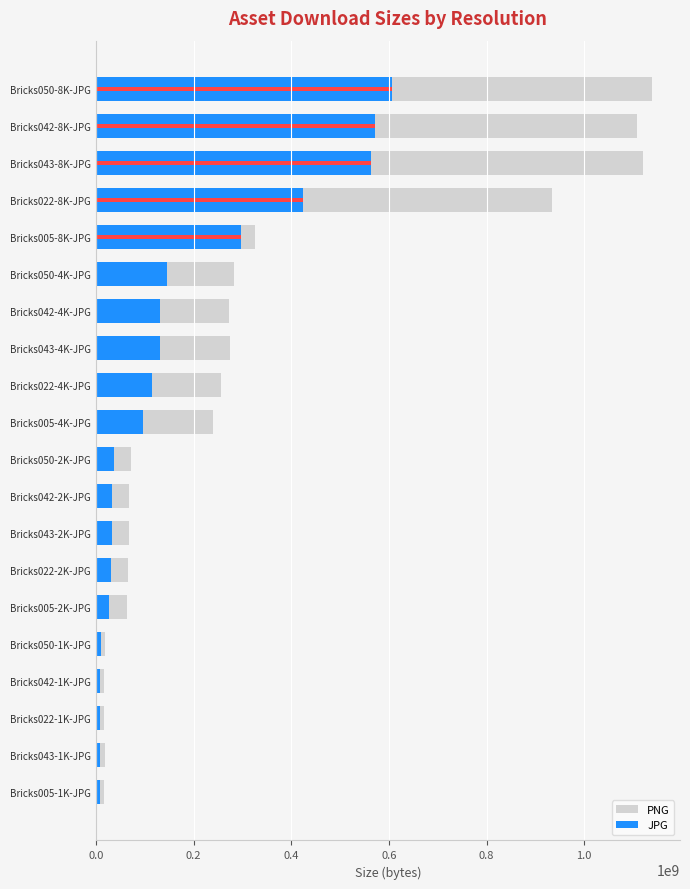

Read the JPG value at Bricks005-2K-JPG, to the nearest 100.

27230600